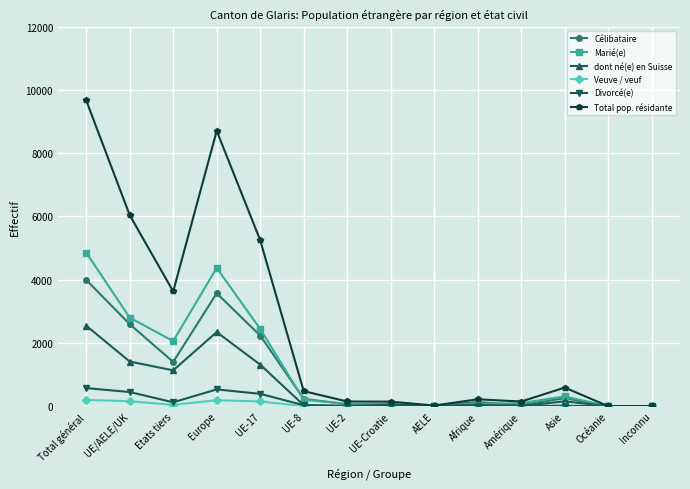

List the series in order of their peak value, lowest first.

Veuve / veuf, Divorcé(e), dont né(e) en Suisse, Célibataire, Marié(e), Total pop. résidante